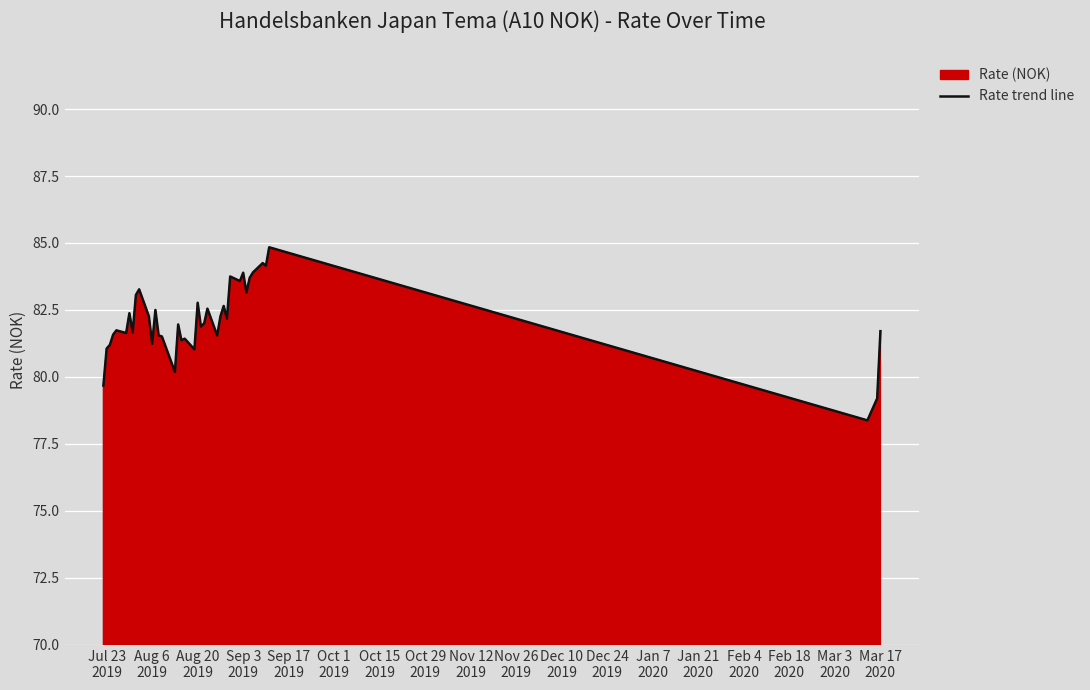

What is the smallest value displayed?

78.4